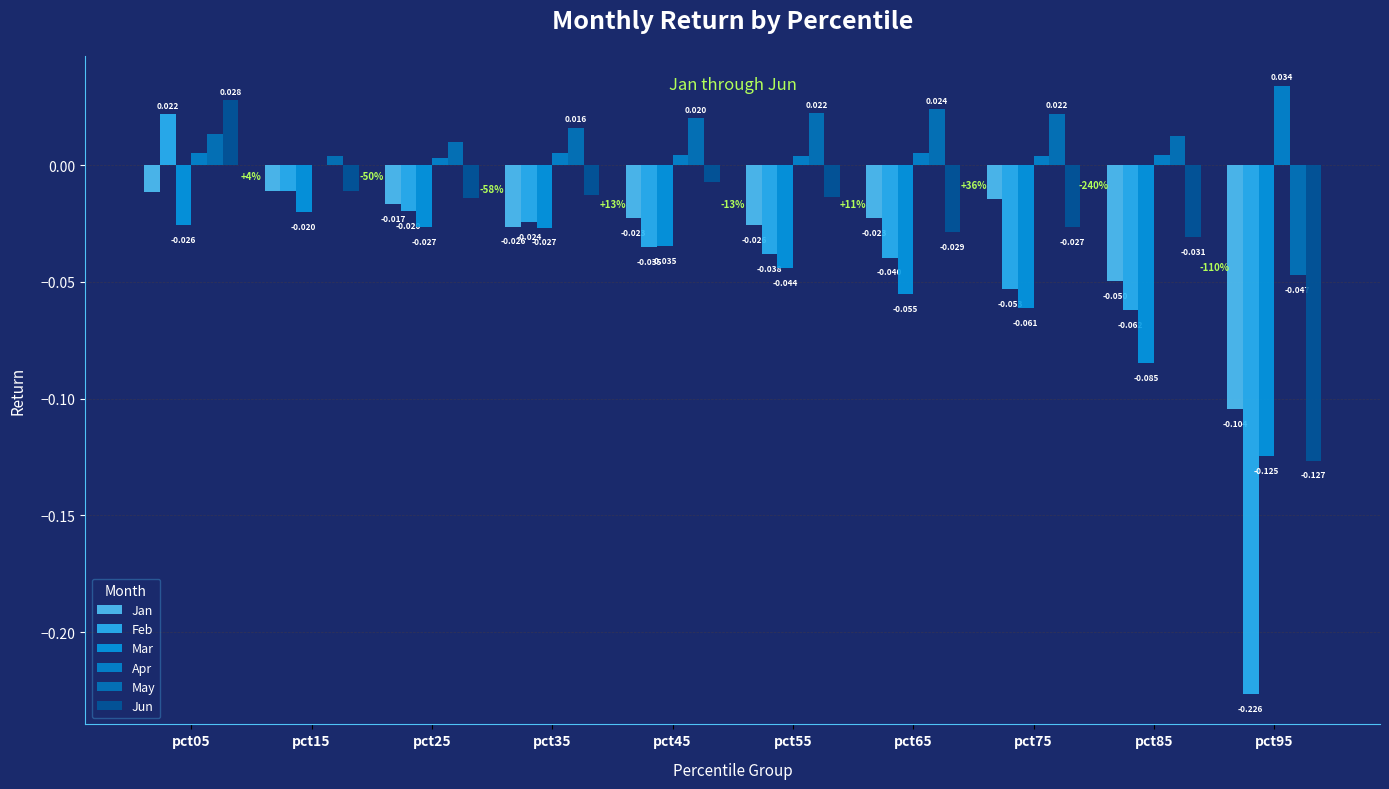

Which has a higher value, pct55 or pct75?

pct75